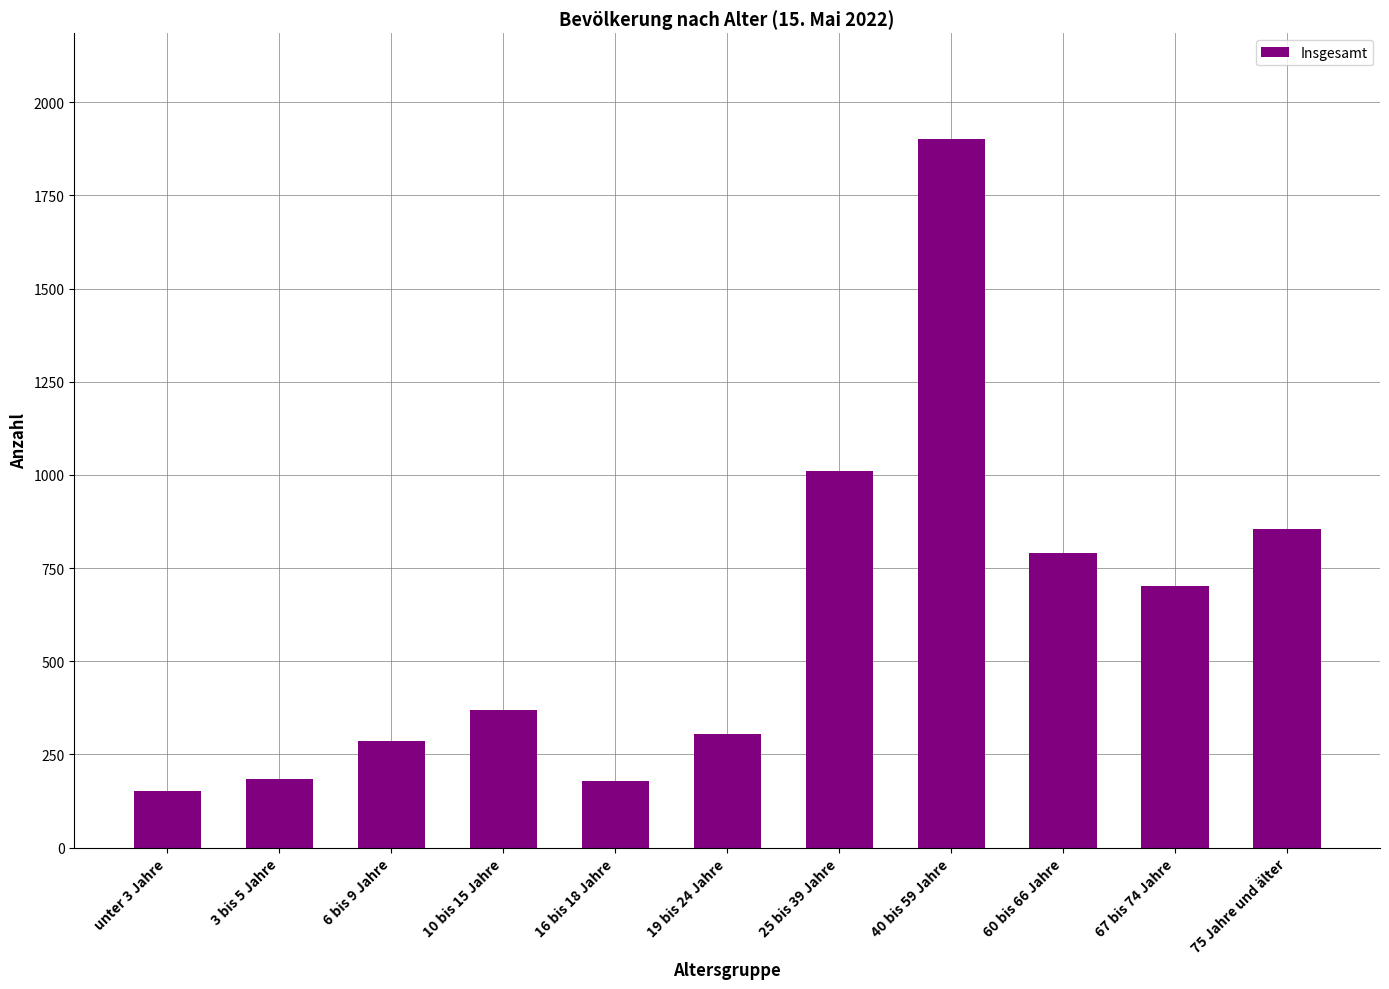

The value at 10 bis 15 Jahre is 370. True or false?

True